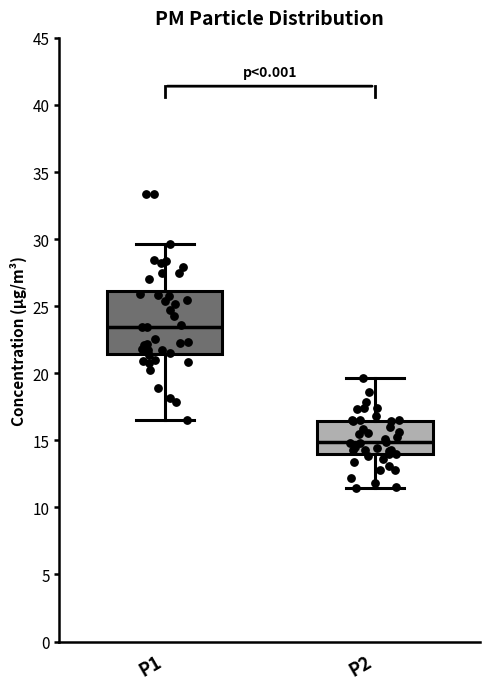

Which box has the highest median line?

P1